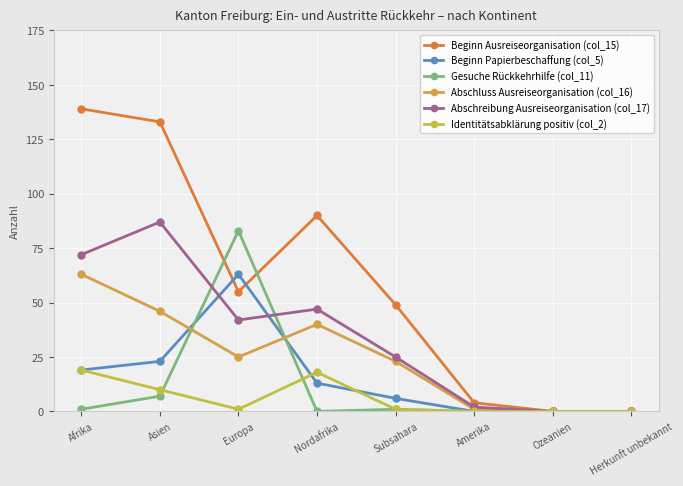

What is the total value across all series at Nordafrika?

208